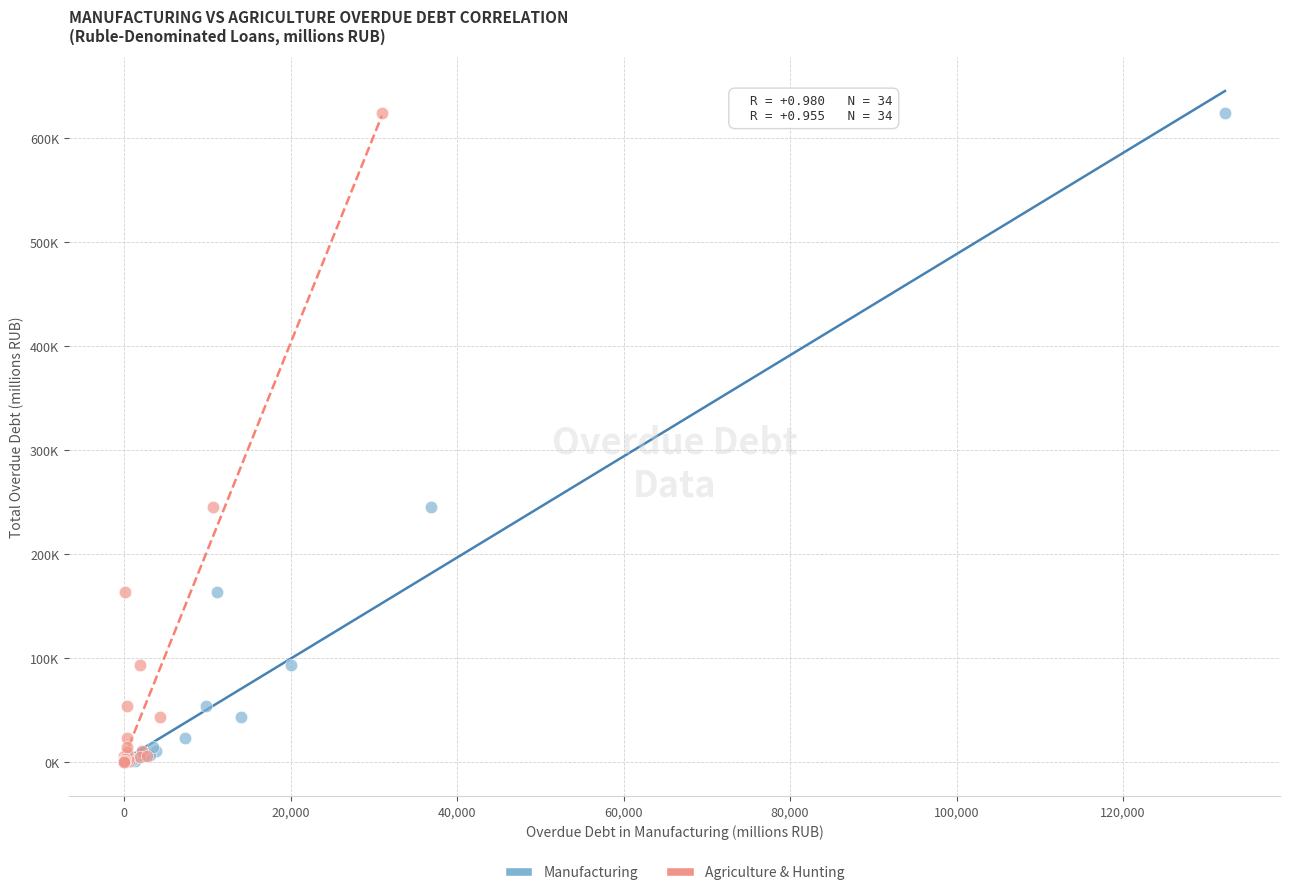

What are all the series names shown in the legend?

Manufacturing, Agriculture & Hunting